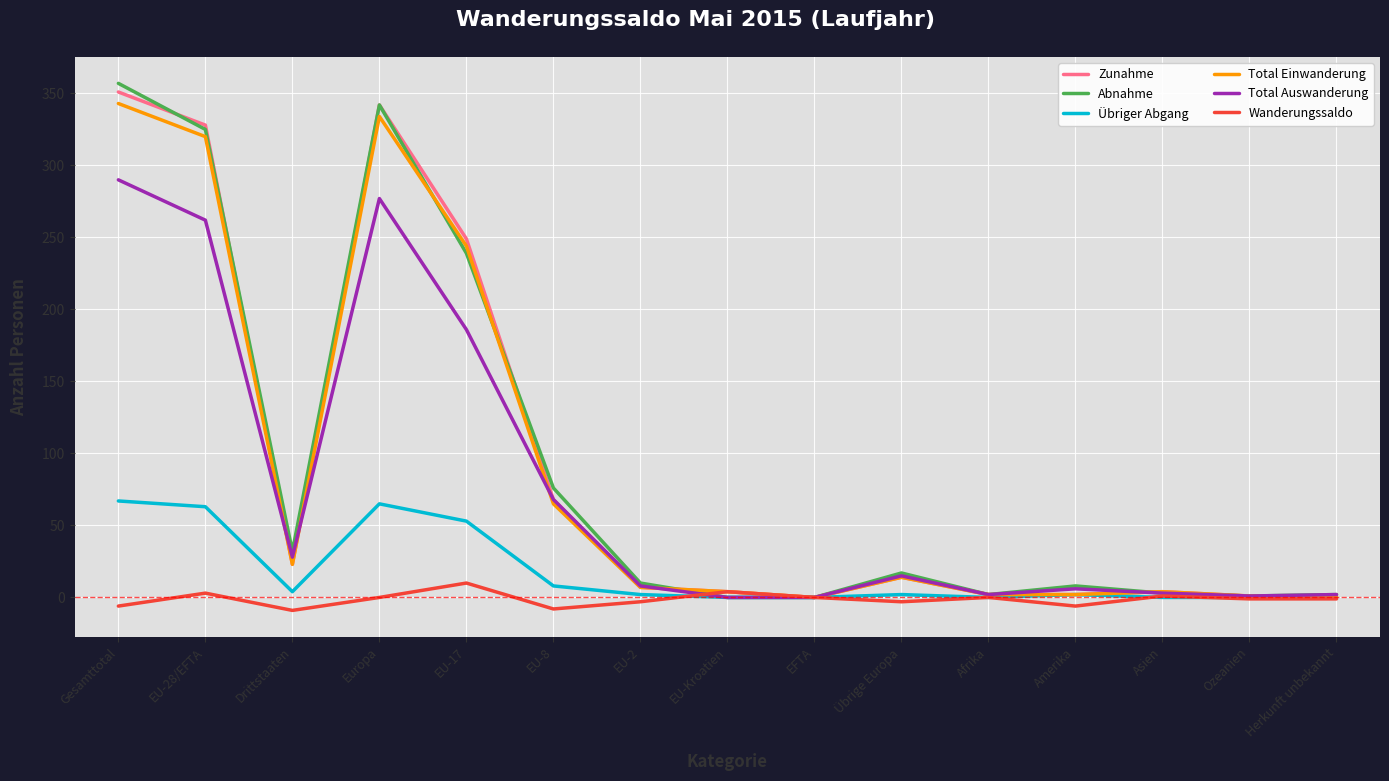

Is it true that Übriger Abgang equals 113 at EU-28/EFTA?

False